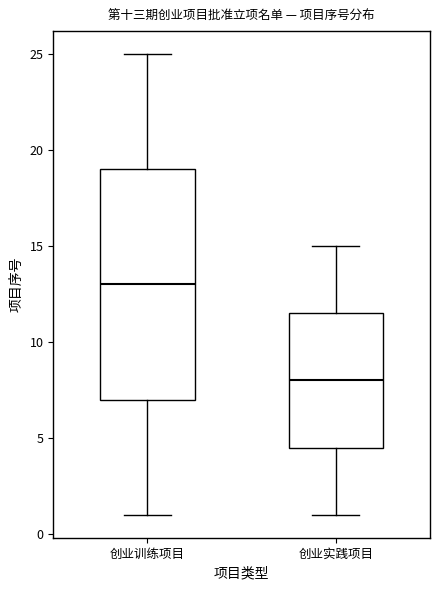

Where is the upper edge of the box for 创业训练项目 on the y-axis? The values are not printed on the chart, so give them approximately, as read against the axis.

19.0